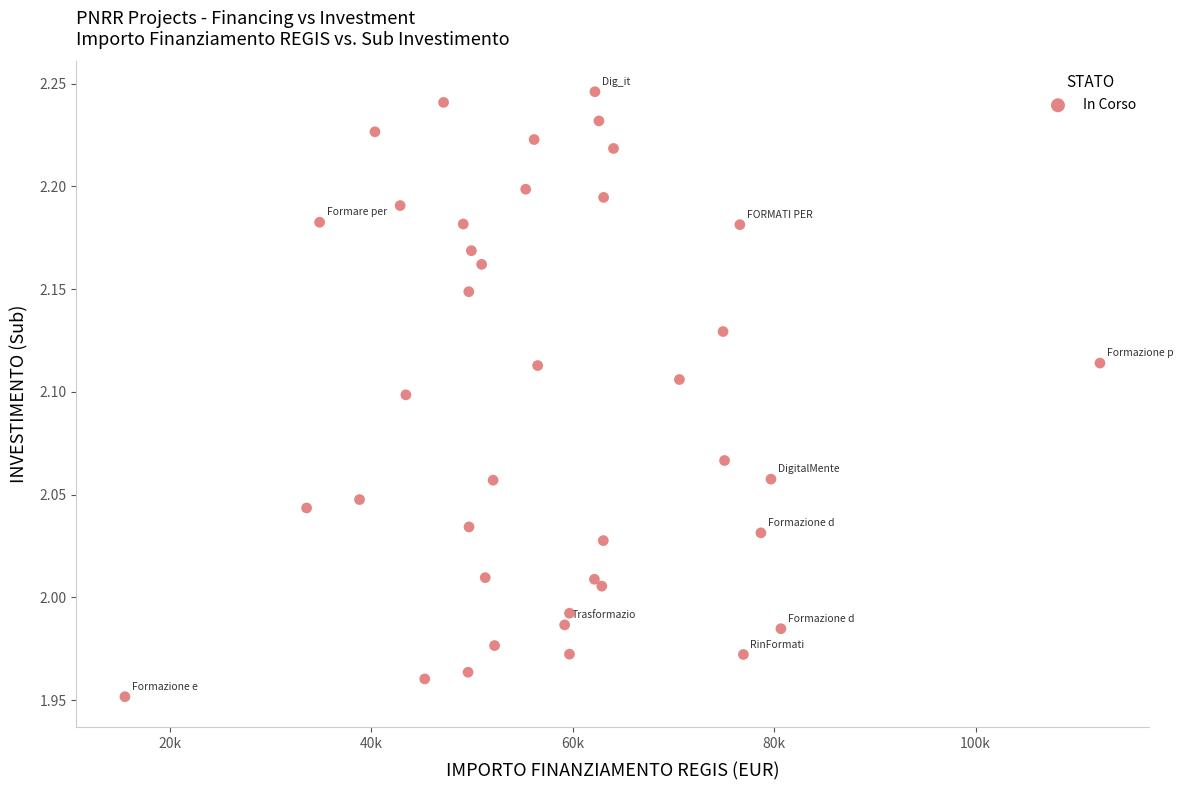

What is the range of Y values (max minus min)?

0.3